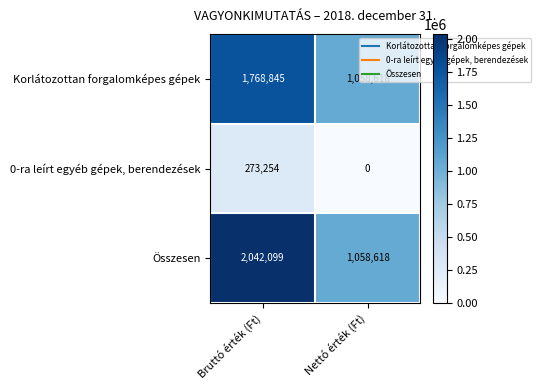

What is the average value of the Korlátozottan forgalomképes gépek series?

1413732